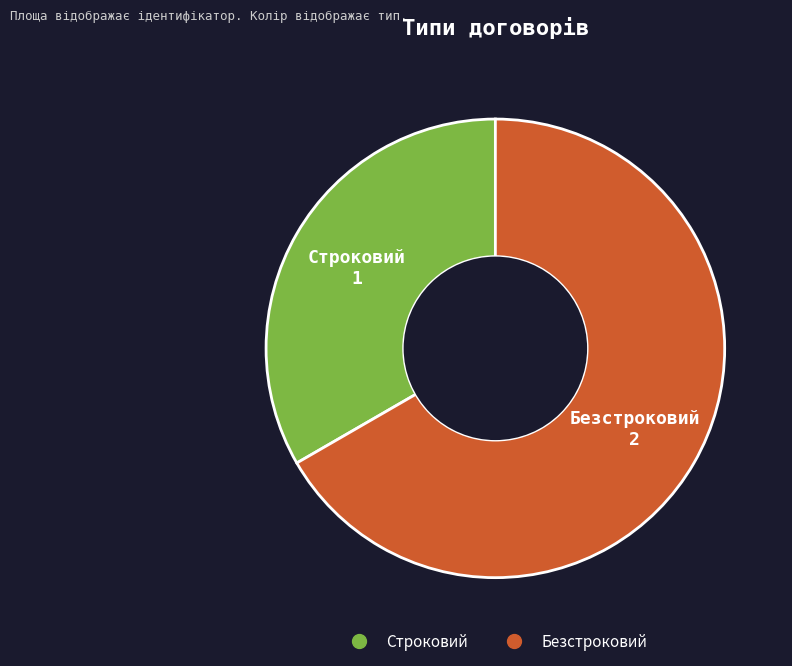

Which slice represents more than half of the pie?

Безстроковий